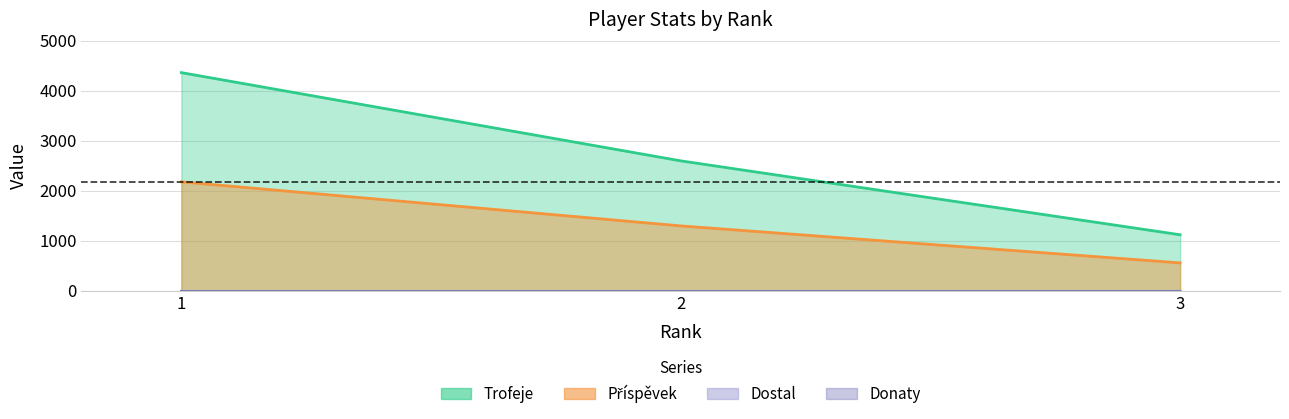

Does the chart display data point markers on the line(s)?

No